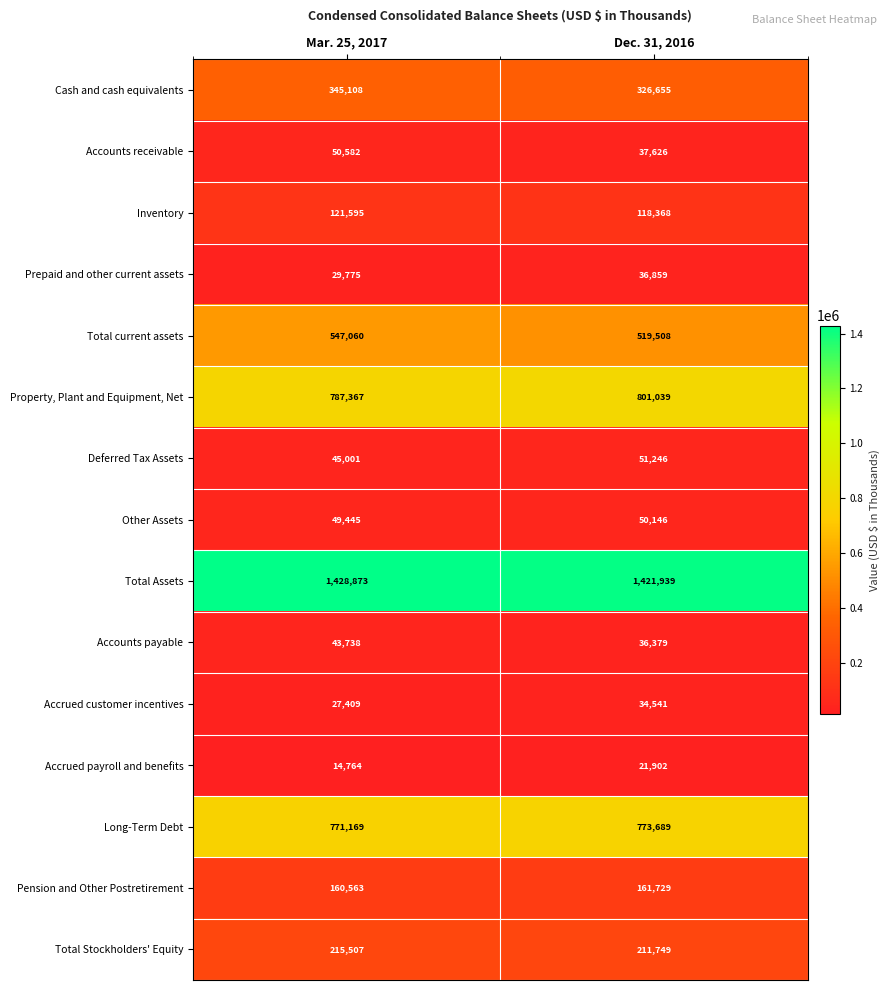

Which series has the widest spread of values?

Total current assets